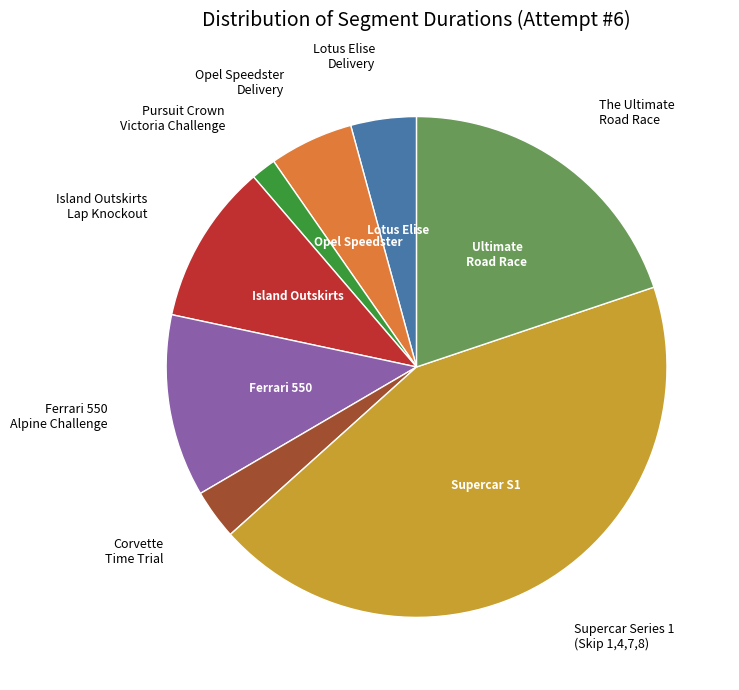

The Opel Speedster Delivery slice represents 1% of the pie. True or false?

False